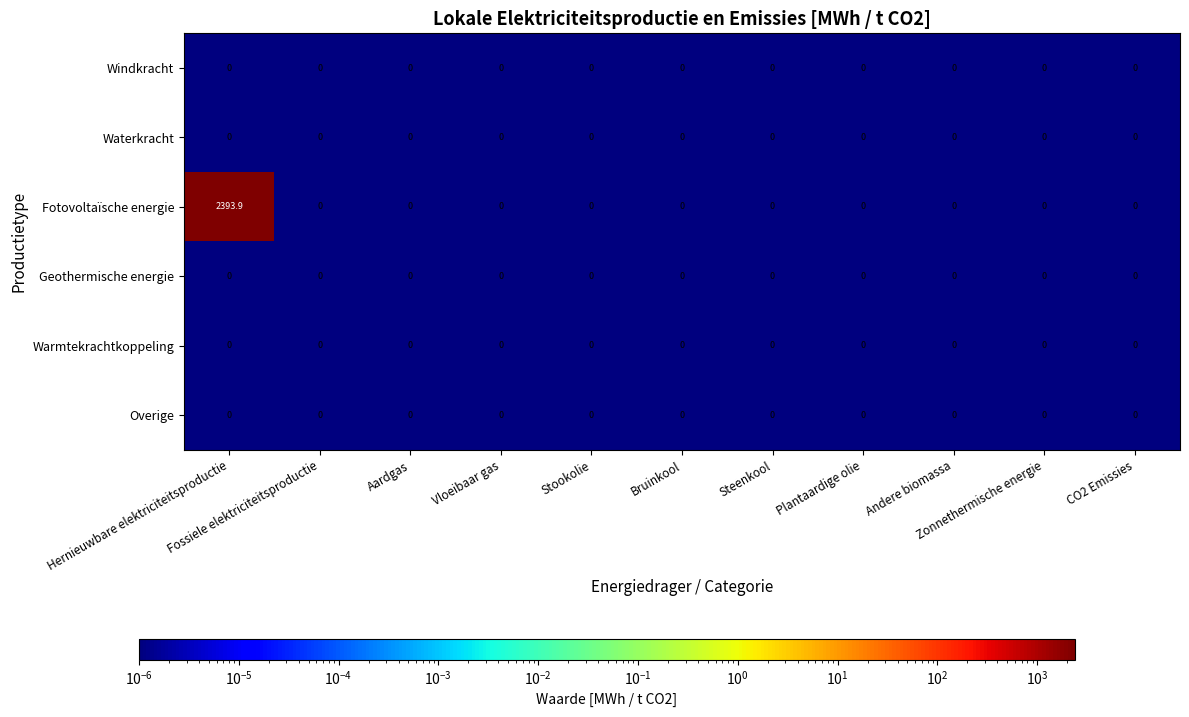

At which category is the sum across all series the highest?

Hernieuwbare elektriciteitsproductie